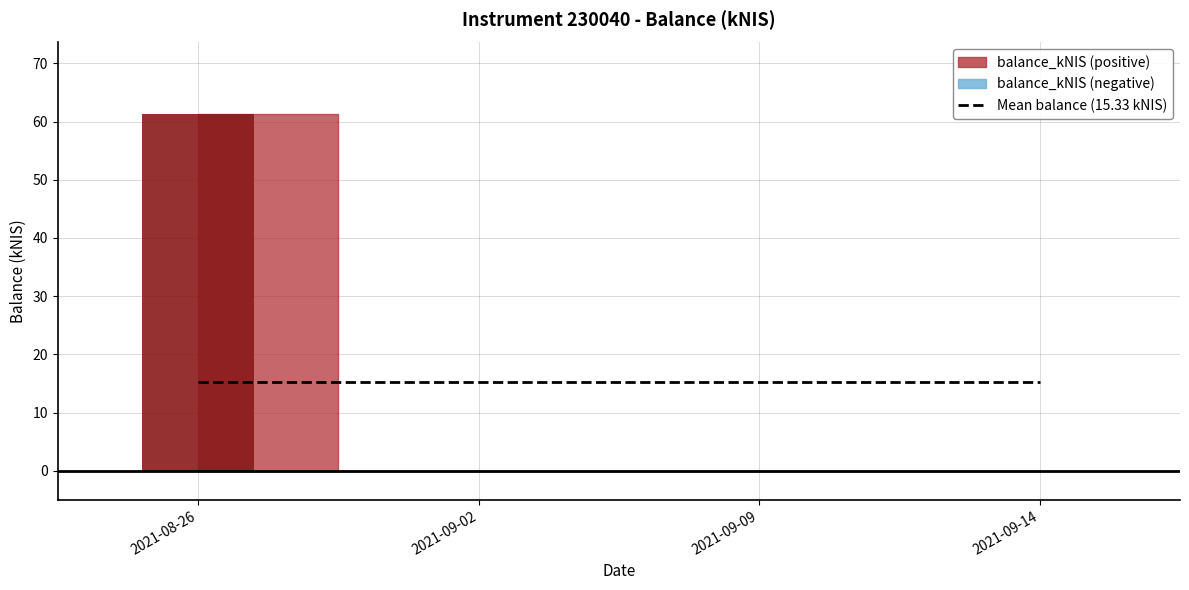

List the labels in order of value, largest first.

2021-08-26, 2021-09-02, 2021-09-09, 2021-09-14